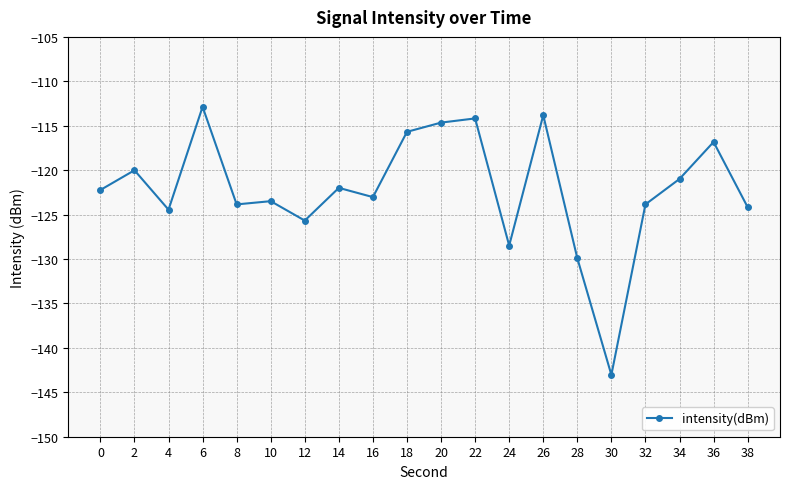

Does the chart have visible grid lines?

Yes